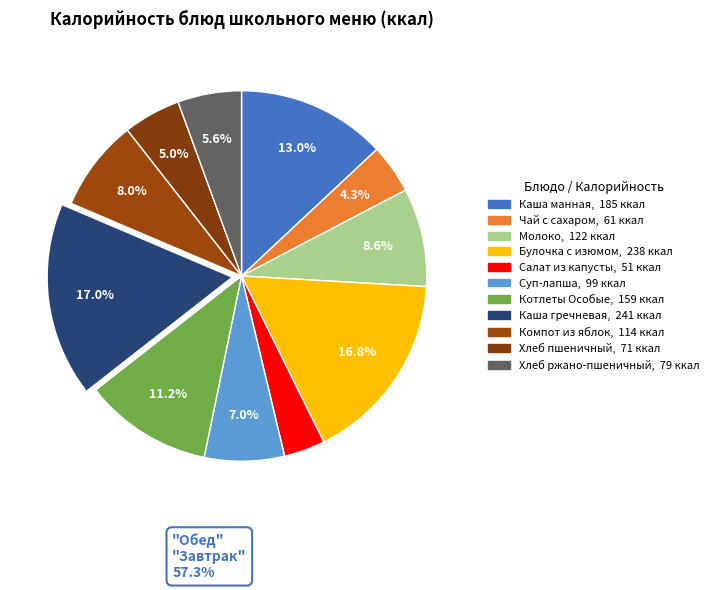

To the nearest percent, what is the combined percentage of Каша гречневая and Компот из яблок?

25%